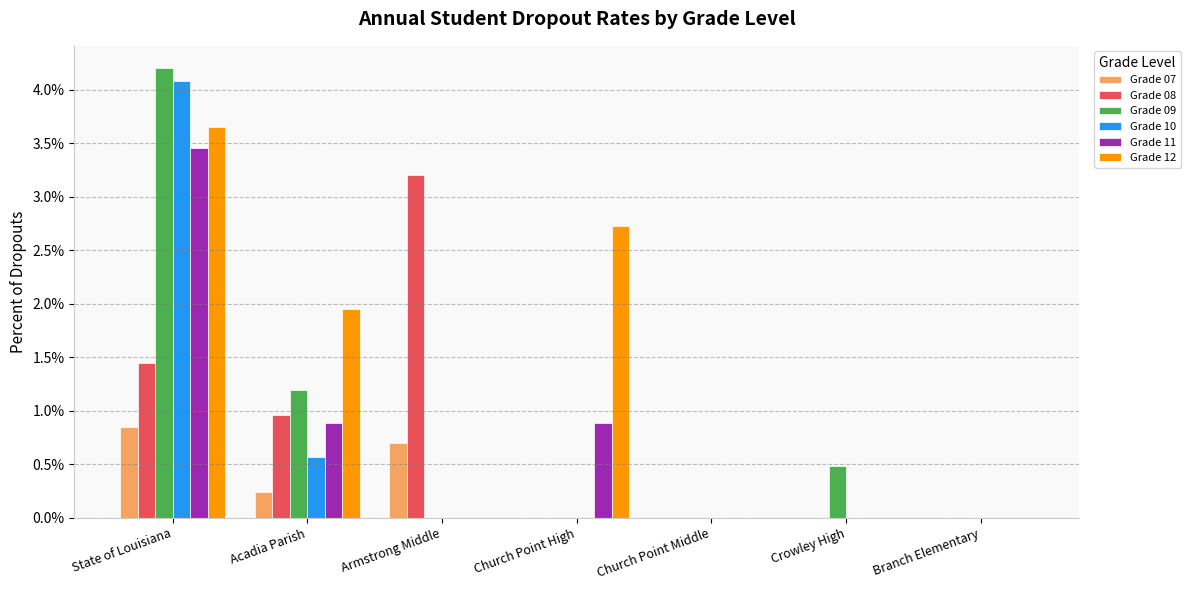

Does the chart contain stacked bars?

No